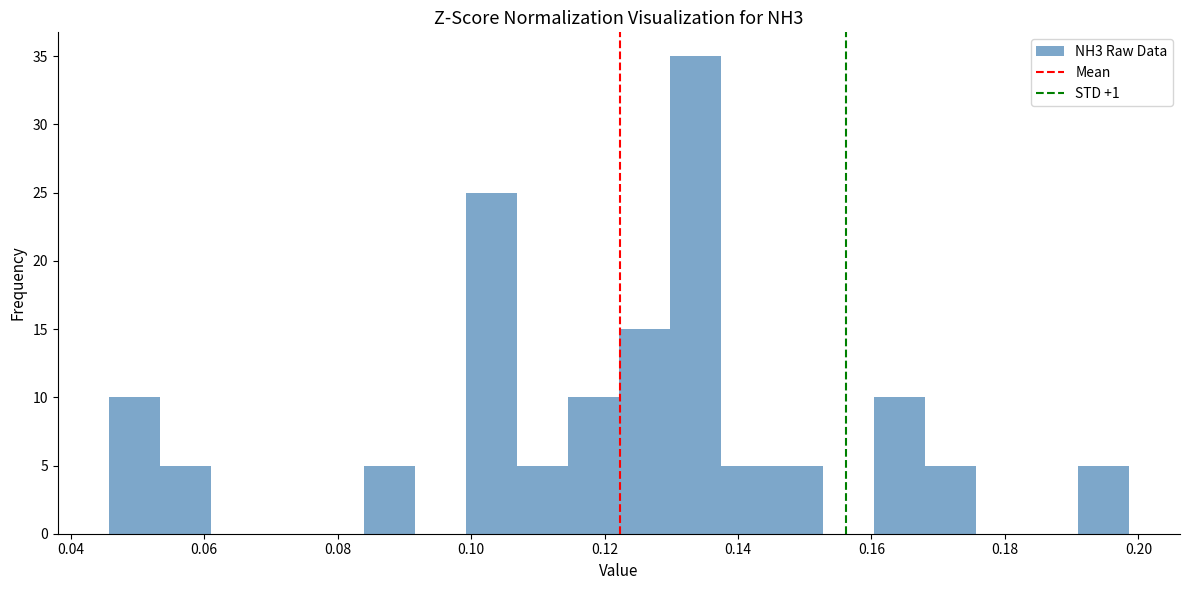

Read against the x-axis, roughly where is the centre of the tallest bar?

0.134